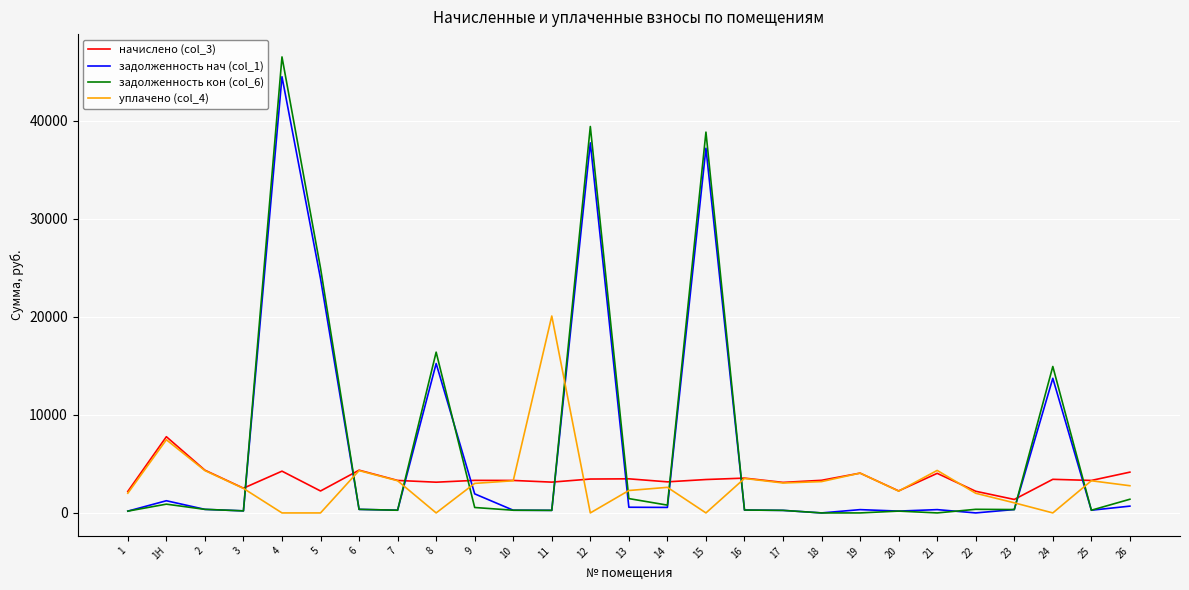

Where is the first local maximum for задолженность кон (col_6)?

1Н